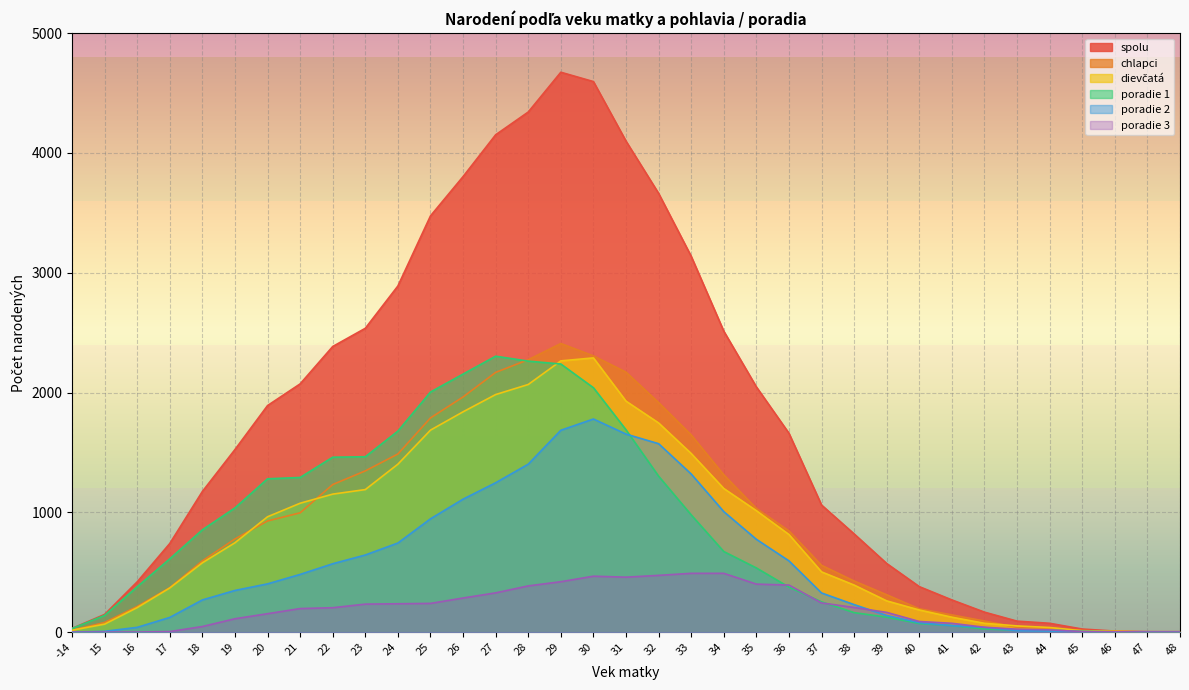

Reading left to right, transcribe all the data shown in this chart.

spolu: 31	148	420	740	1174	1524	1891	2072	2384	2536	2889	3474	3802	4151	4341	4673	4595	4098	3662	3137	2512	2047	1660	1061	820	573	380	269	167	92	74	26	9	4	4
chlapci: 15	81	215	371	595	778	928	996	1232	1346	1487	1788	1963	2168	2274	2409	2306	2170	1916	1646	1313	1033	845	558	427	312	195	144	93	40	35	15	1	3	2
dievčatá: 16	67	205	369	579	746	963	1076	1152	1190	1402	1686	1839	1983	2067	2264	2289	1928	1746	1491	1199	1014	815	503	393	261	185	125	74	52	39	11	8	1	2
poradie 1: 30	140	379	612	854	1037	1280	1291	1460	1464	1678	2004	2154	2303	2262	2238	2040	1689	1302	979	673	536	376	253	163	125	72	55	27	17	16	7	3	0	0
poradie 2: 1	7	40	123	269	348	403	482	571	644	744	946	1110	1247	1402	1685	1779	1653	1573	1320	1006	775	595	327	230	139	79	55	39	13	9	4	0	1	1
poradie 3: 0	1	1	5	47	112	154	197	204	234	237	240	285	328	386	421	467	459	474	491	491	401	393	244	206	165	89	74	41	25	19	5	3	1	1